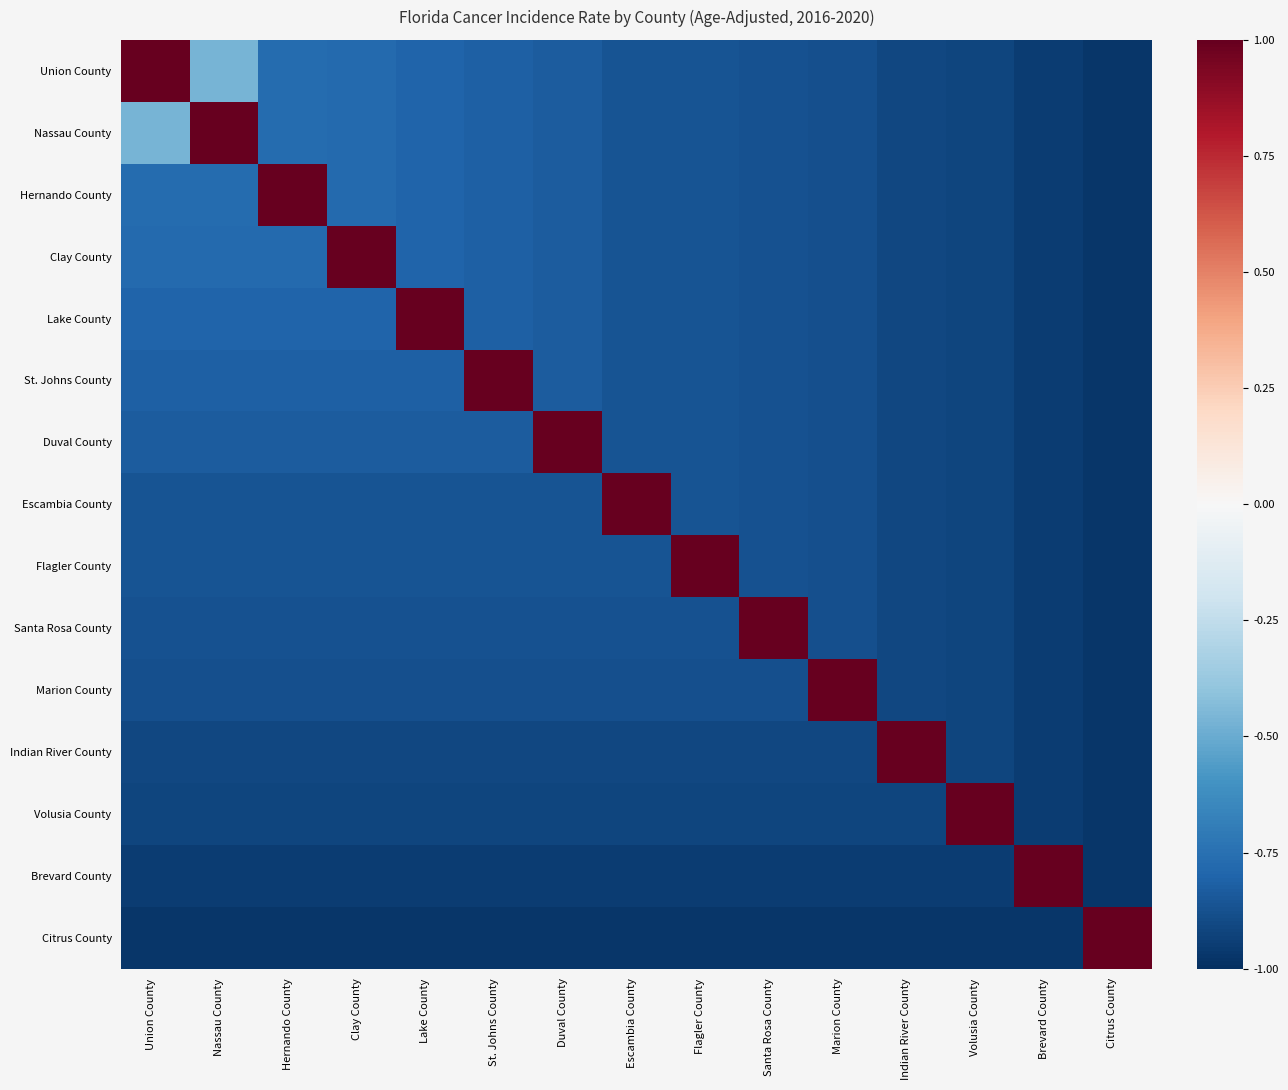

What is the greatest value displayed?

1.0